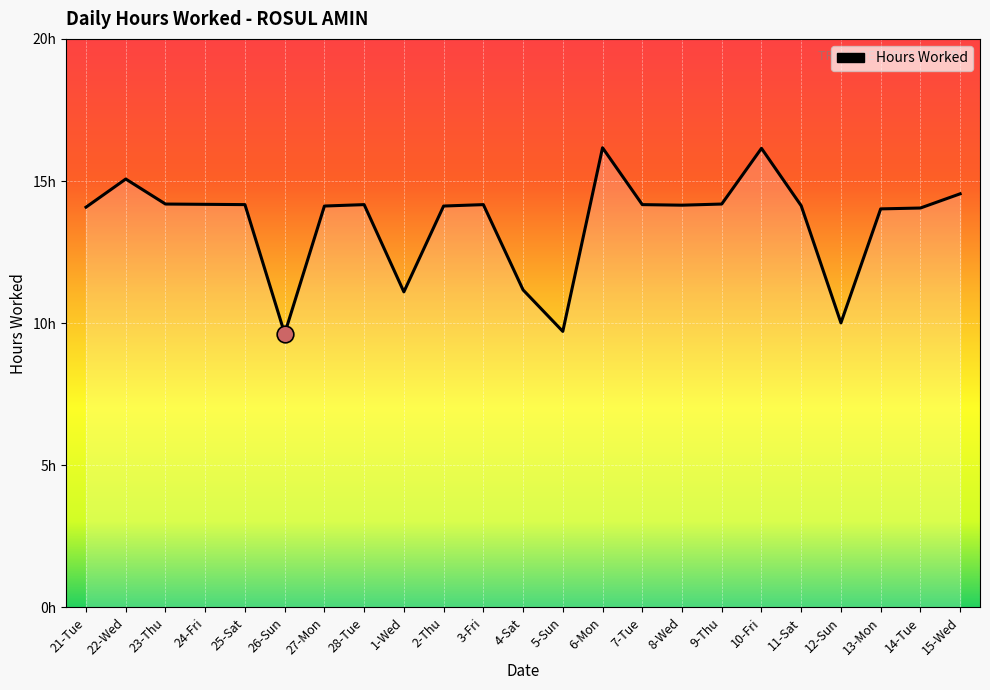

Reading left to right, list all the values displayed in this chart.

21-Tue=14.1	22-Wed=15.1	23-Thu=14.2	24-Fri=14.2	25-Sat=14.2	26-Sun=9.6	27-Mon=14.1	28-Tue=14.2	1-Wed=11.1	2-Thu=14.1	3-Fri=14.2	4-Sat=11.2	5-Sun=9.7	6-Mon=16.2	7-Tue=14.2	8-Wed=14.2	9-Thu=14.2	10-Fri=16.1	11-Sat=14.1	12-Sun=10.0	13-Mon=14.0	14-Tue=14.1	15-Wed=14.6